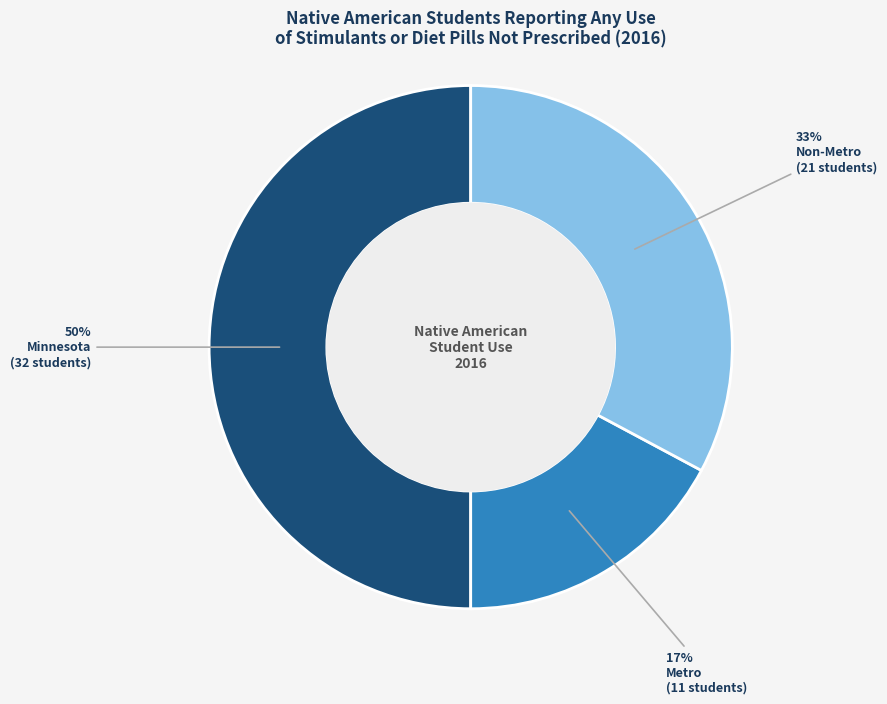

Which has a higher value, Non-Metro or Minnesota?

Minnesota